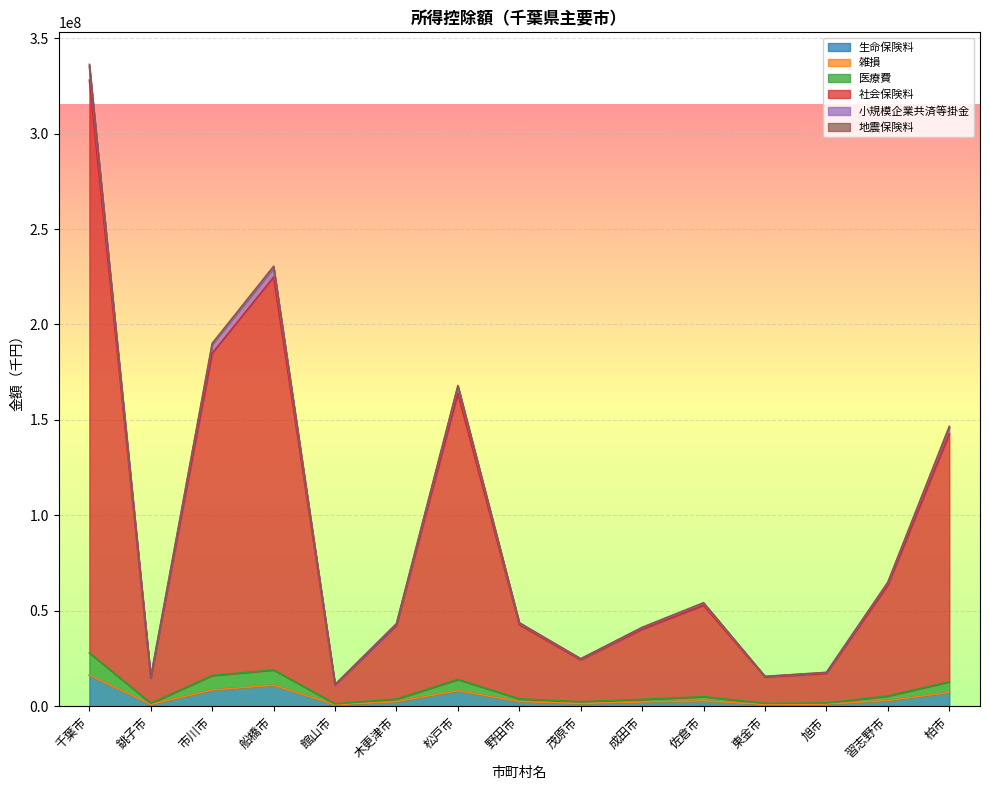

At which category is the sum across all series the highest?

千葉市